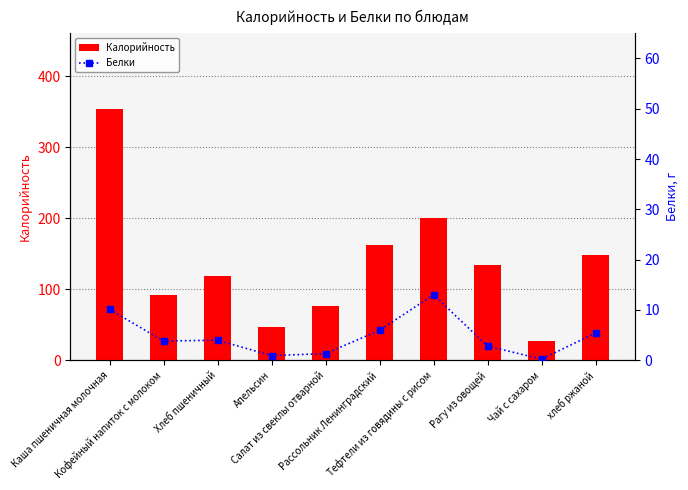

Reading left to right, transcribe all the data shown in this chart.

Калорийность: Каша пшеничная молочная=354.2	Кофейный напиток с молоком=91.2	Хлеб пшеничный=118.0	Апельсин=47.0	Салат из свеклы отварной=76.1	Рассольник Ленинградский=161.7	Тефтели из говядины с рисом=200.3	Рагу из овощей=134.2	Чай с сахаром=26.8	хлеб ржаной=148.2
Белки: Каша пшеничная молочная=10.1	Кофейный напиток с молоком=3.8	Хлеб пшеничный=4.0	Апельсин=0.9	Салат из свеклы отварной=1.3	Рассольник Ленинградский=5.9	Тефтели из говядины с рисом=13.0	Рагу из овощей=2.8	Чай с сахаром=0.2	хлеб ржаной=5.4